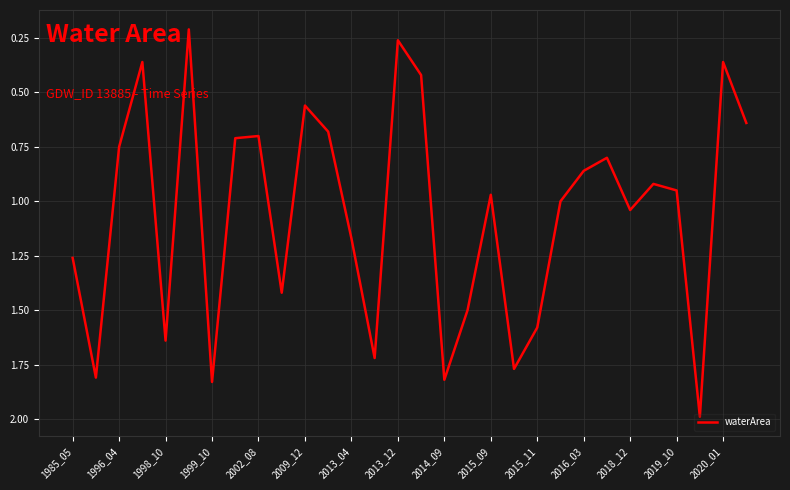

What is the greatest value displayed?

2.0